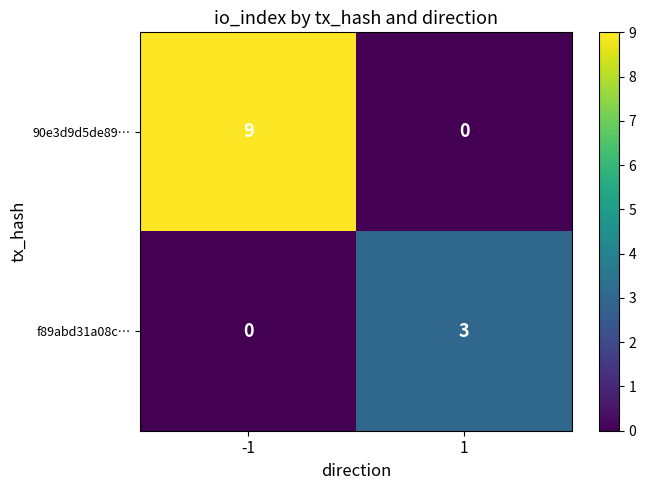

What is the spread (max minus min) of values at 1?

3